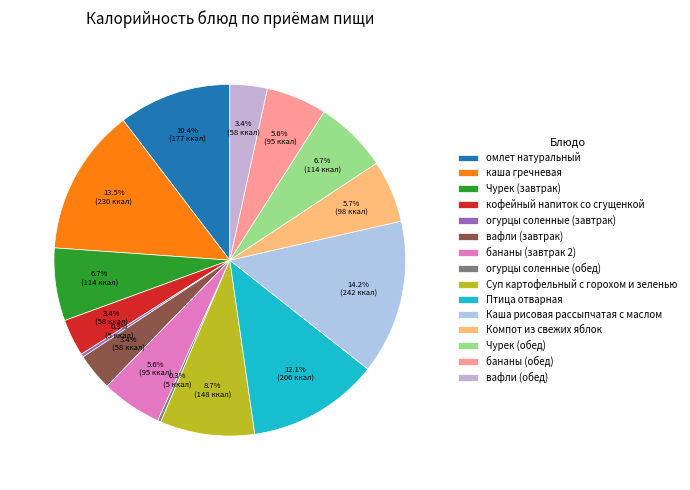

Combined, what portion of the pie is Птица отварная and вафли (завтрак)?

15.5%